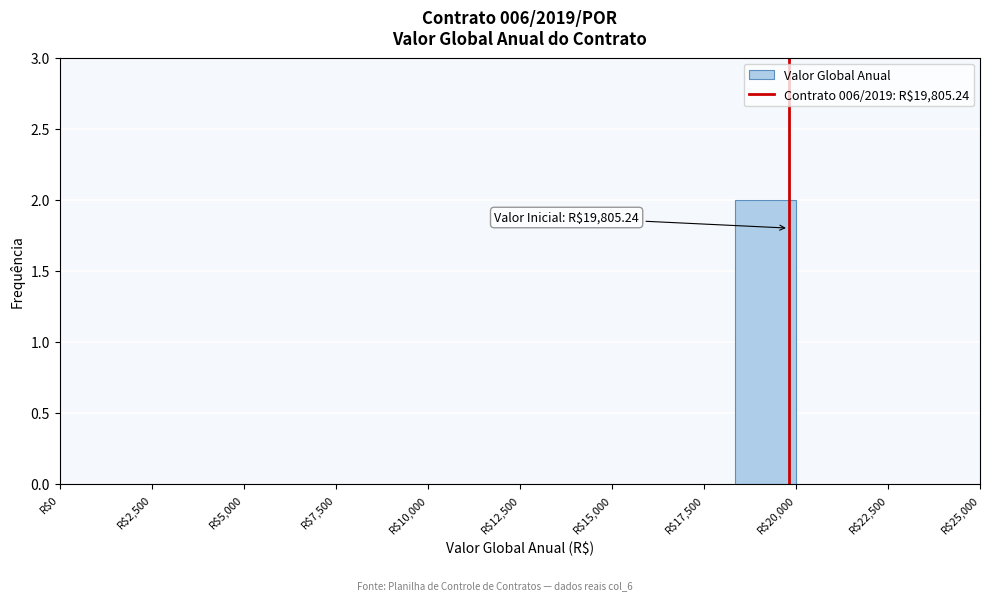

Read against the x-axis, roughly where is the centre of the tallest bar?

19000